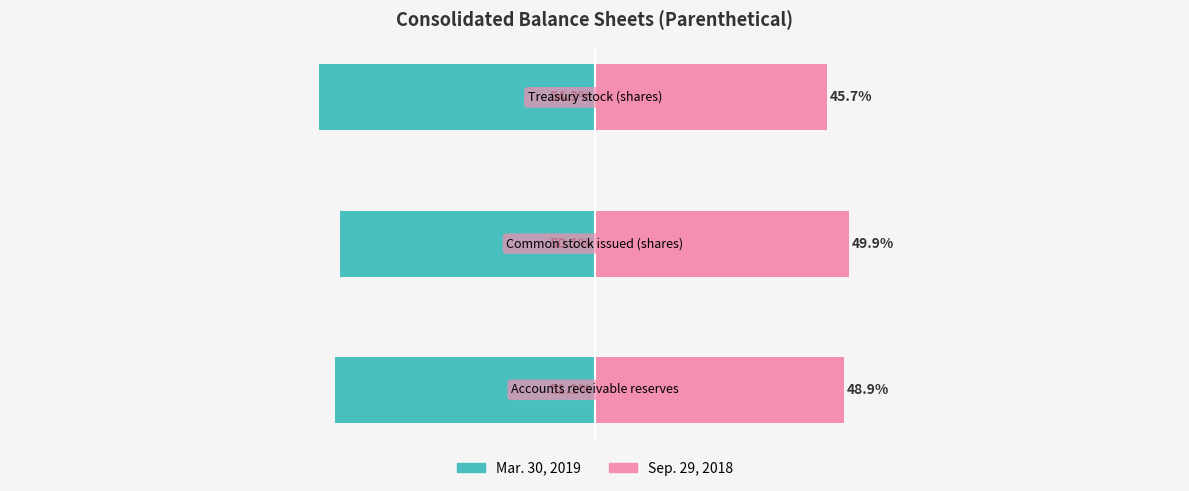

What is the value of the Sep. 29, 2018 bar at the 2nd from the left?

49.9